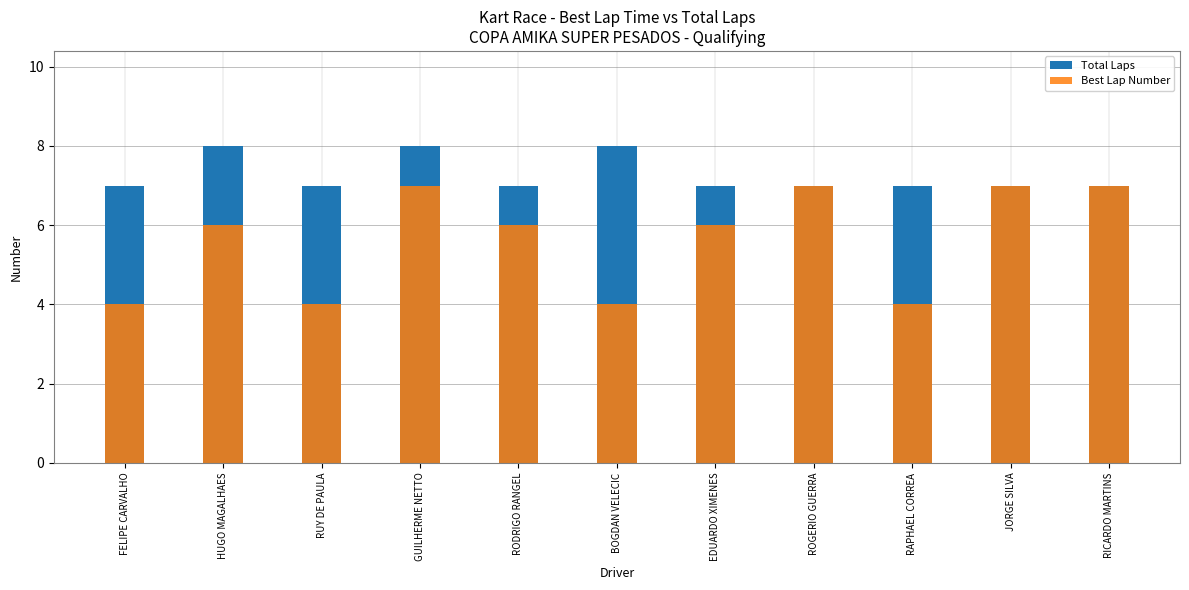

True or false: Total Laps has a value of 8 at BOGDAN VELECIC.

True